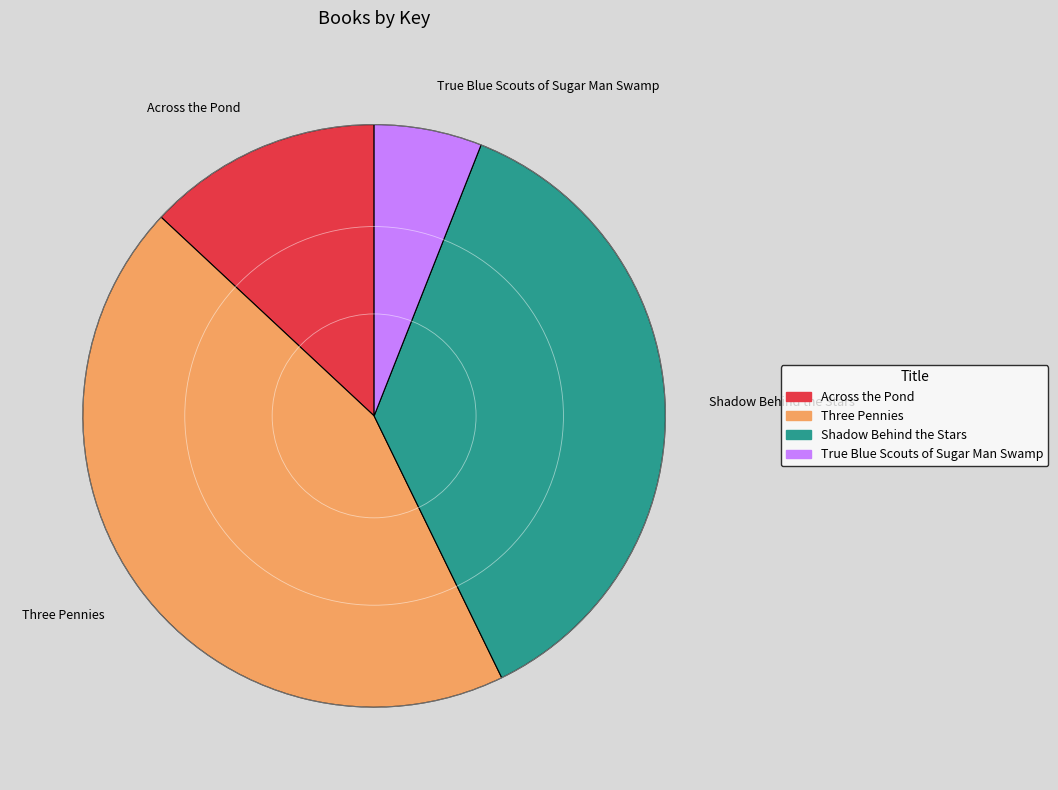

True or false: Three Pennies accounts for 44% of the total.

True